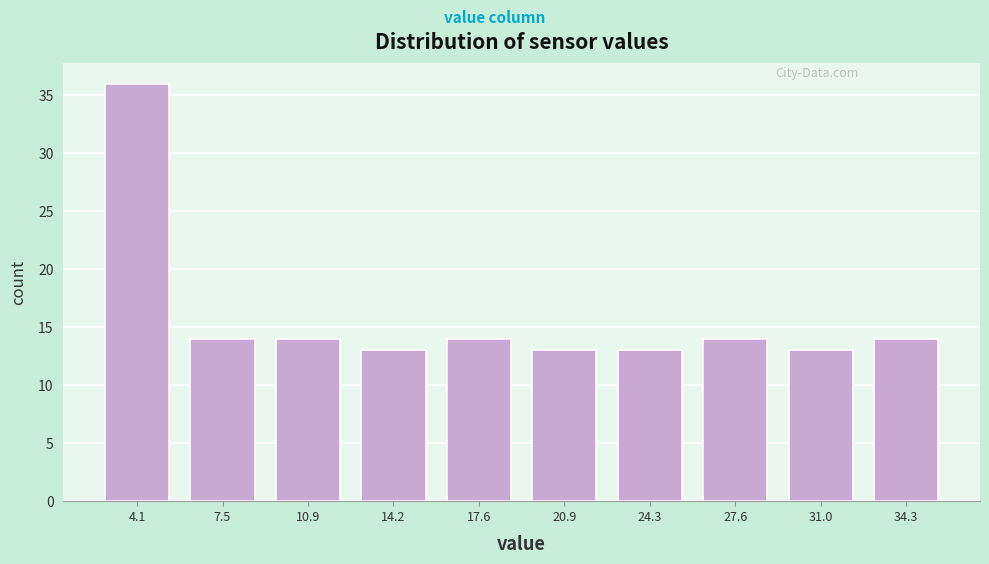

Which range on the x-axis has the tallest bar?

2.5 to 6.0